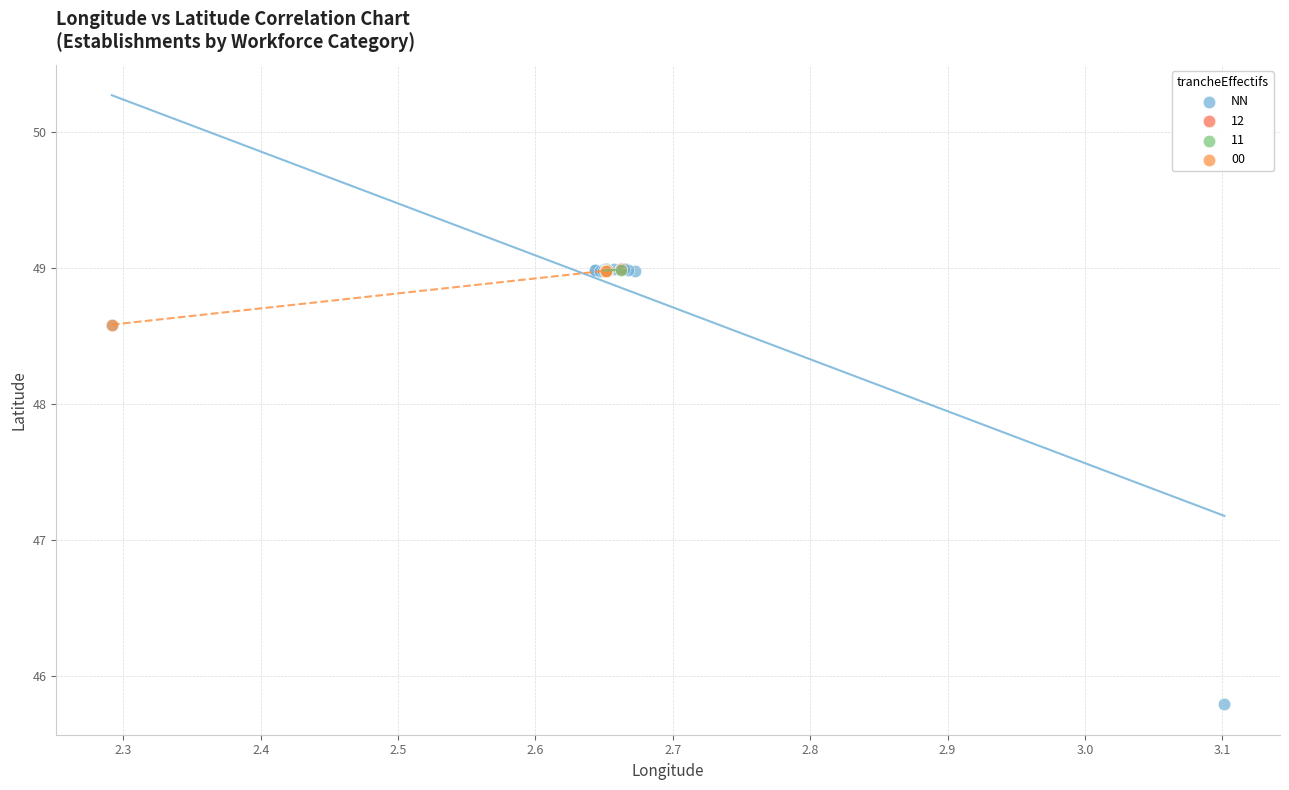

What are all the series names shown in the legend?

NN, 12, 11, 00